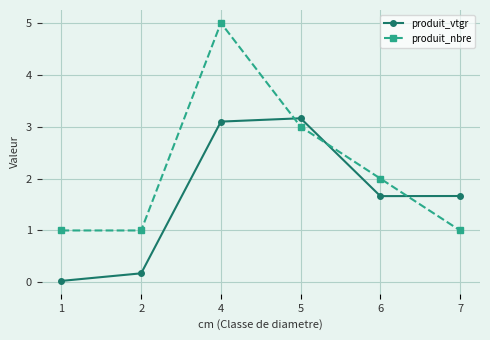

Which series has the largest total across all categories?

produit_nbre